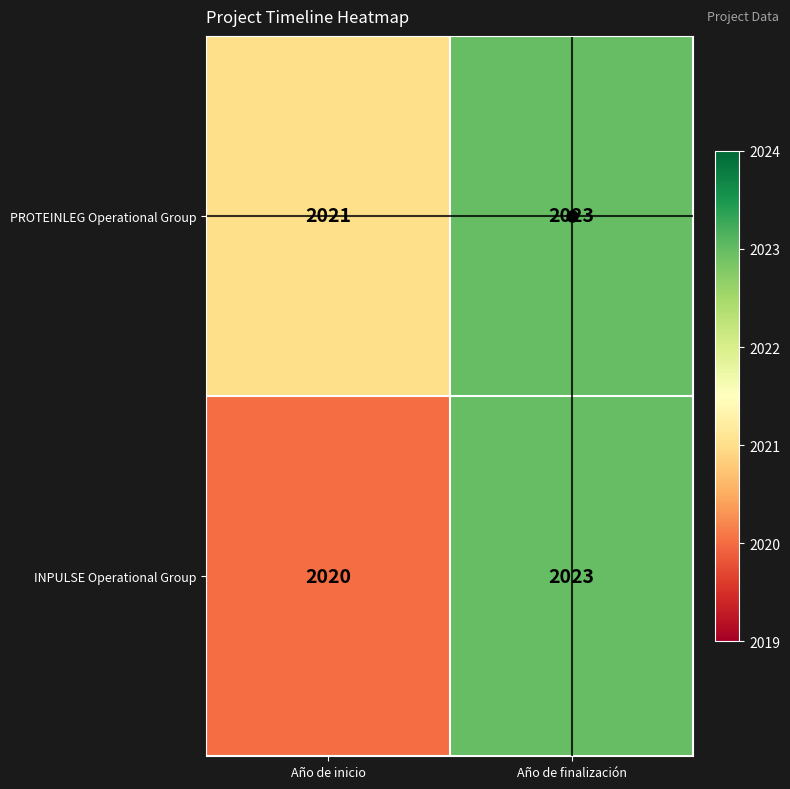

List the series in order of their overall mean, highest first.

PROTEINLEG Operational Group, INPULSE Operational Group